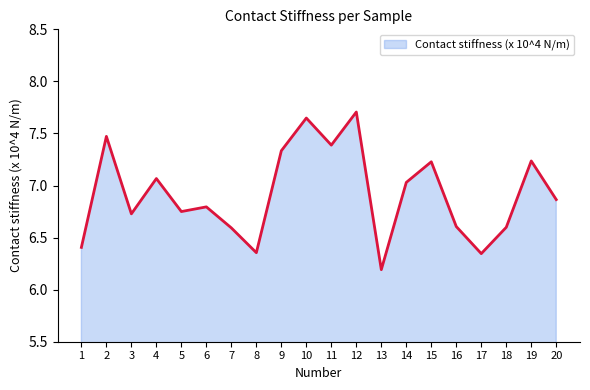

What is the difference between the values at 15 and 6?

0.4